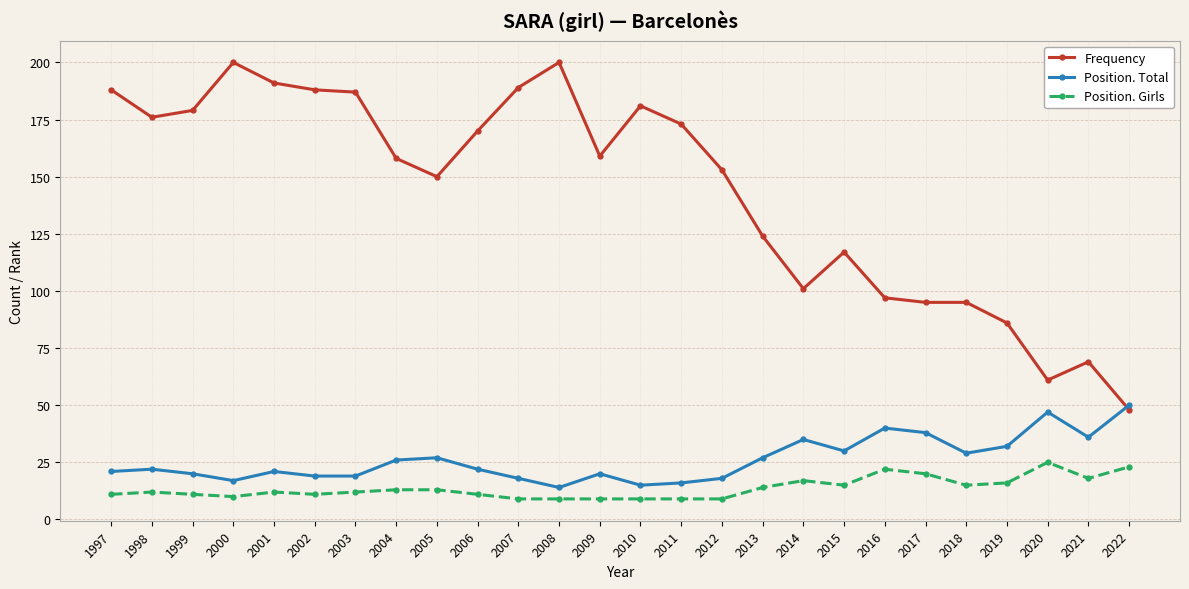

True or false: Position. Total has more than 2 interior local peaks.

True